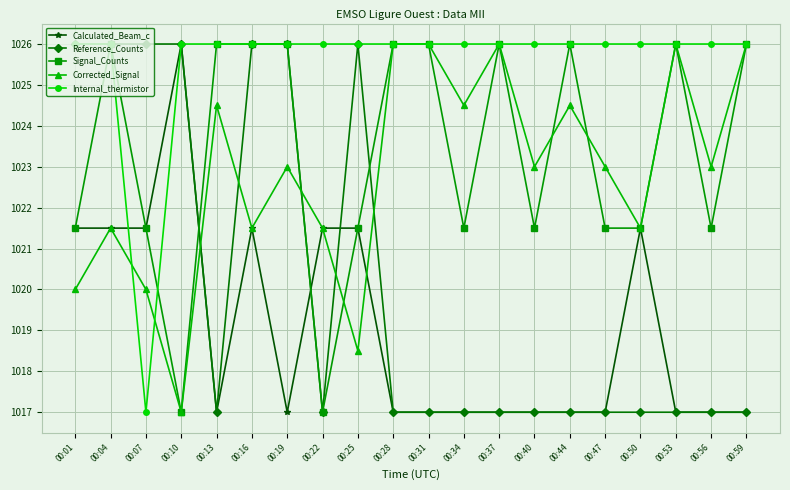

Reading left to right, what are all the values shown in this chart?

Calculated_Beam_c: 1021.5	1021.5	1021.5	1026.0	1017.0	1021.5	1017.0	1021.5	1021.5	1017.0	1017.0	1017.0	1017.0	1017.0	1017.0	1017.0	1021.5	1017.0	1017.0	1017.0
Reference_Counts: 1026.0	1026.0	1026.0	1026.0	1017.0	1026.0	1026.0	1017.0	1026.0	1017.0	1017.0	1017.0	1017.0	1017.0	1017.0	1017.0	1017.0	1017.0	1017.0	1017.0
Signal_Counts: 1021.5	1026.0	1021.5	1017.0	1026.0	1026.0	1026.0	1017.0	1021.5	1026.0	1026.0	1021.5	1026.0	1021.5	1026.0	1021.5	1021.5	1026.0	1021.5	1026.0
Corrected_Signal: 1020.0	1021.5	1020.0	1017.0	1024.5	1021.5	1023.0	1021.5	1018.5	1026.0	1026.0	1024.5	1026.0	1023.0	1024.5	1023.0	1021.5	1026.0	1023.0	1026.0
Internal_thermistor: 1026.0	1026.0	1017.0	1026.0	1026.0	1026.0	1026.0	1026.0	1026.0	1026.0	1026.0	1026.0	1026.0	1026.0	1026.0	1026.0	1026.0	1026.0	1026.0	1026.0